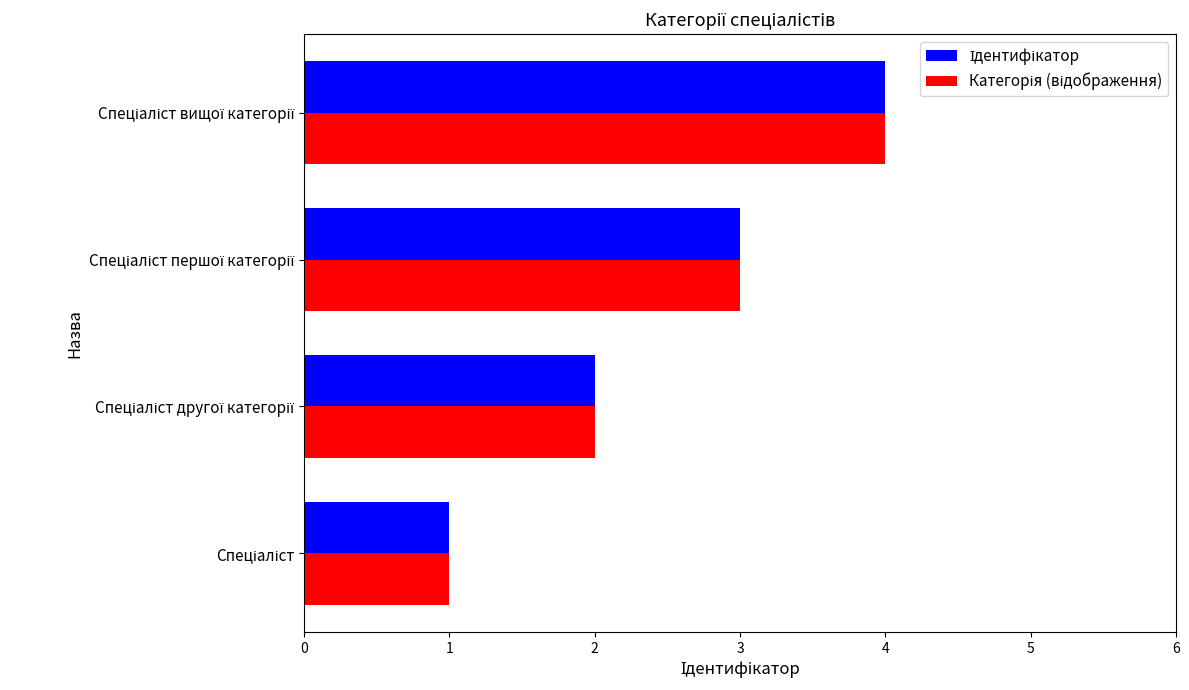

What is the highest value of the Ідентифікатор series?

4